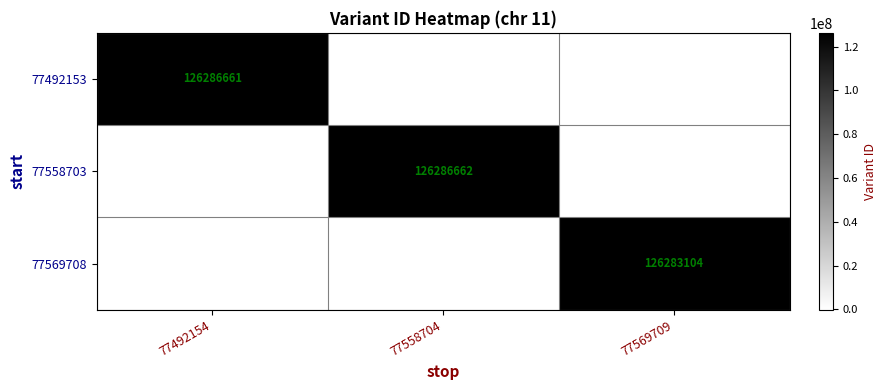

Is it true that 77558703 equals 29557988 at 77558704?

False